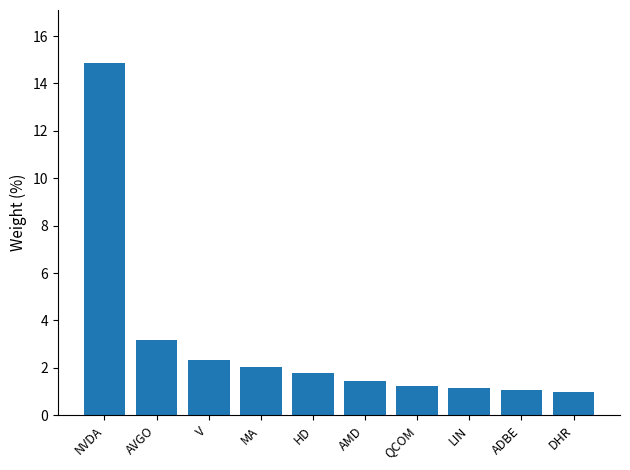

Count the number of data series in this chart.

1